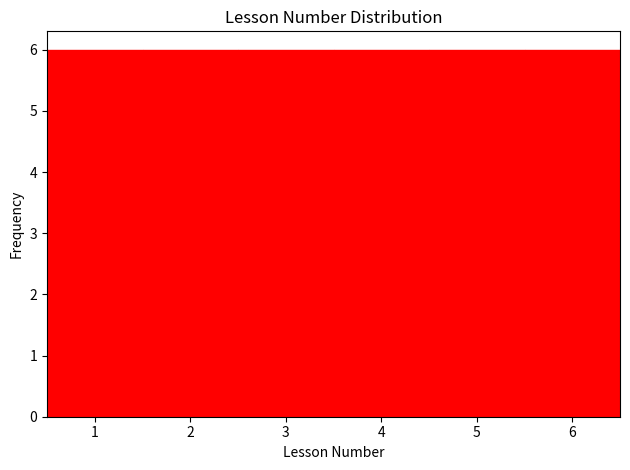

Reading left to right, list every bar in this chart as the range it spans on the x-axis followed by its height. The values are not printed on the chart, so give them approximately, as read against the axis.

0.5 to 1.5: 6
1.5 to 2.5: 6
2.5 to 3.5: 6
3.5 to 4.5: 6
4.5 to 5.5: 6
5.5 to 6.5: 6